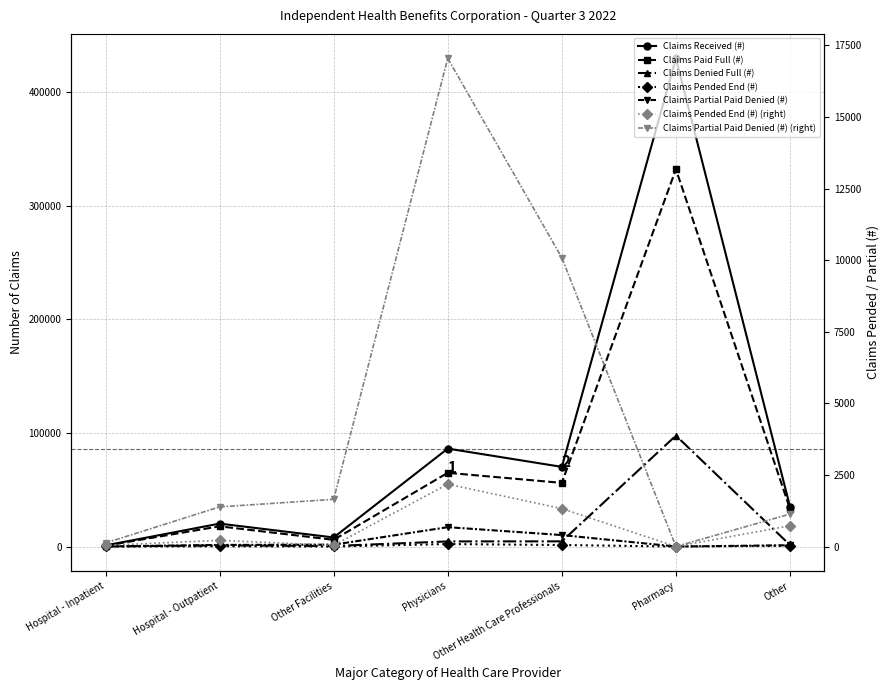

Count the number of categories in the chart.

7